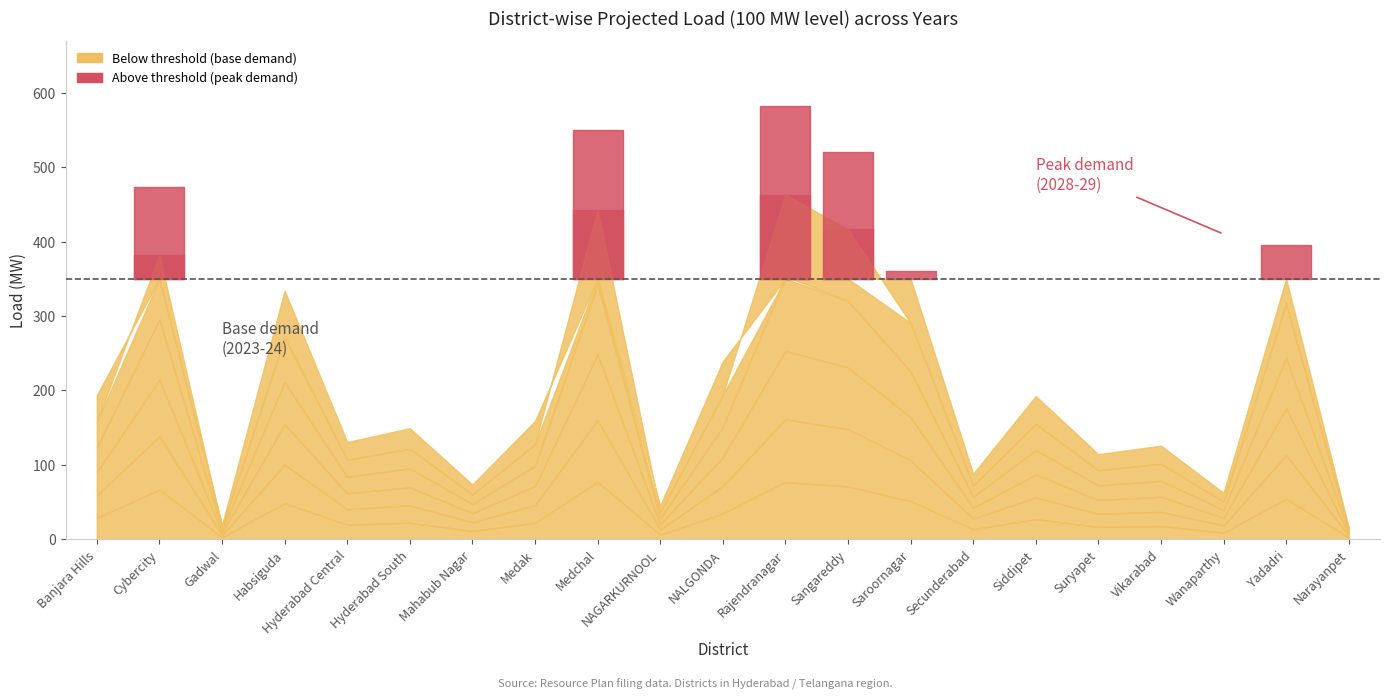

Where is the first local minimum for 2024-25?

Gadwal